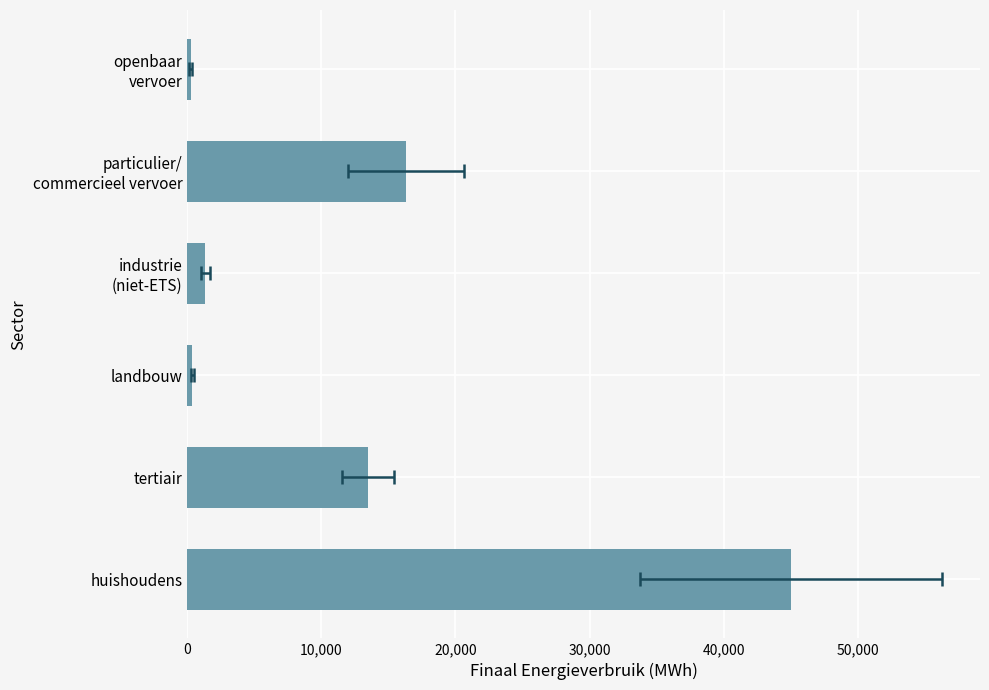

Count the number of data series in this chart.

1